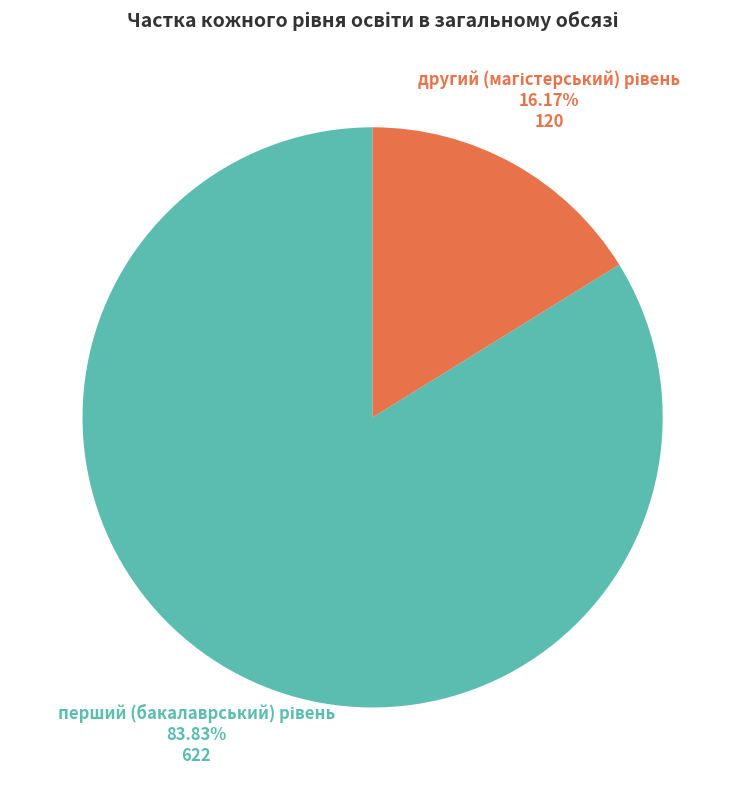

Which slice represents more than half of the pie?

перший (бакалаврський) рівень